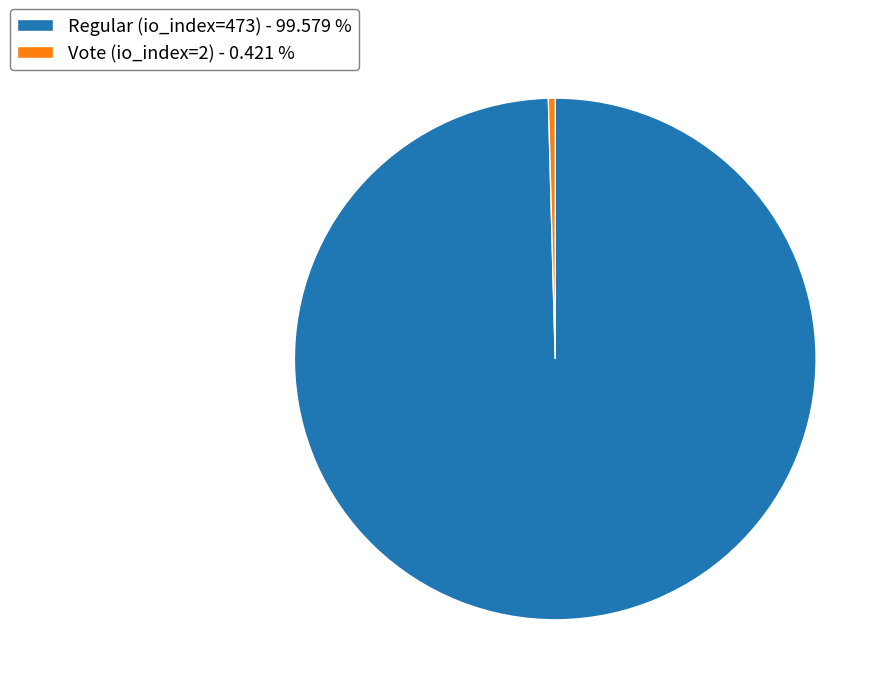

What is the ratio of the value at Regular (io_index=473) - 99.579 % to the value at Vote (io_index=2) - 0.421 %?

236.5